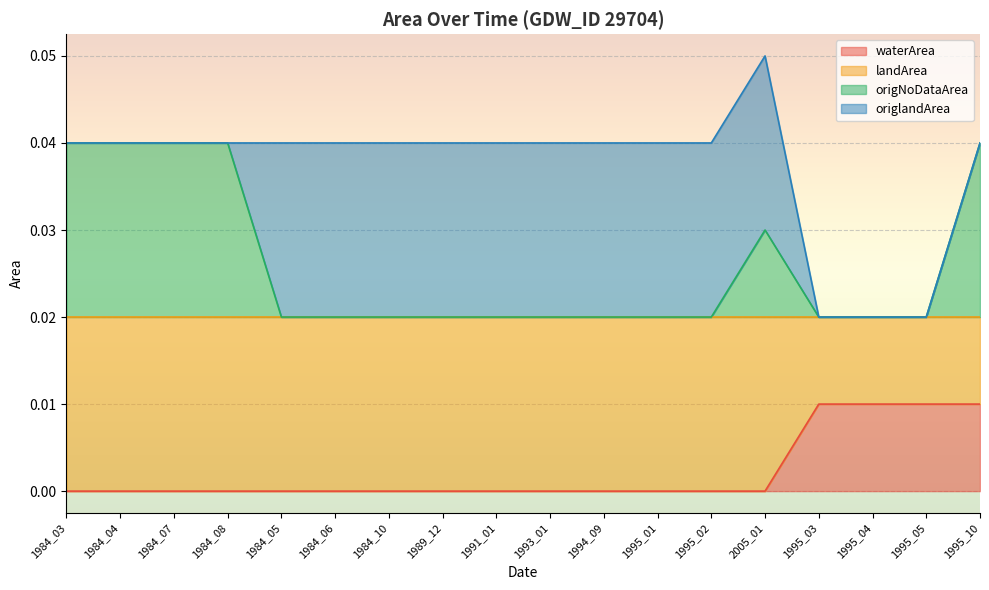

At which category is the sum across all series the highest?

2005_01